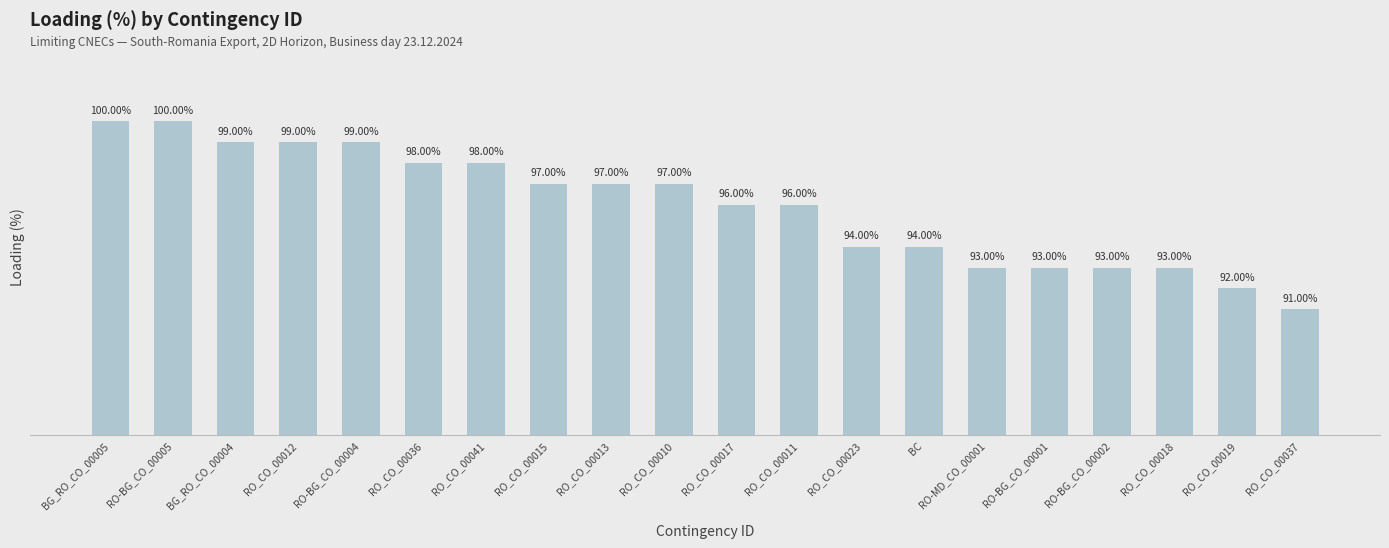

Between BG_RO_CO_00005 and RO_CO_00018, which is larger?

BG_RO_CO_00005